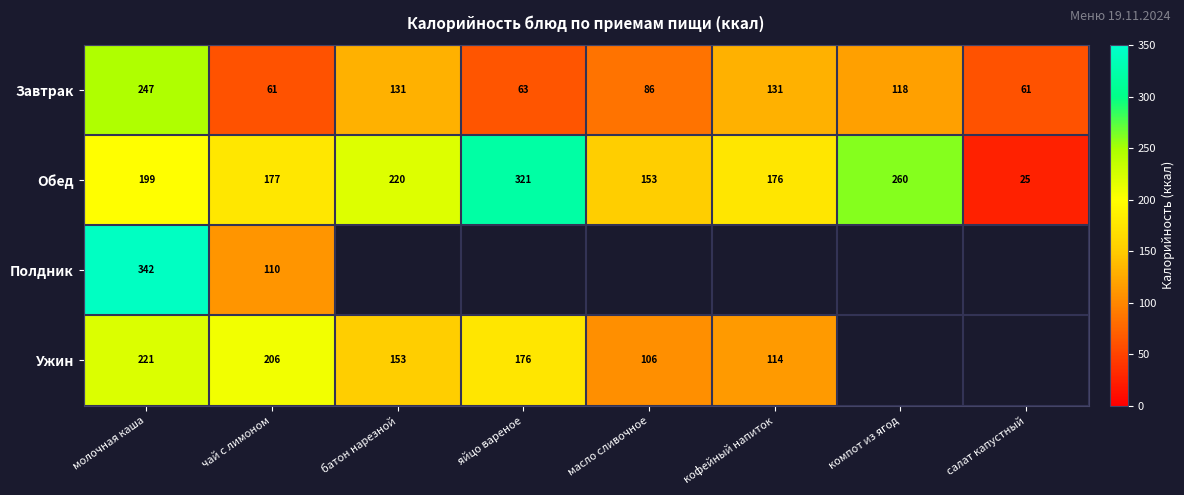

Read the Завтрак value at молочная каша, to the nearest 10.

250